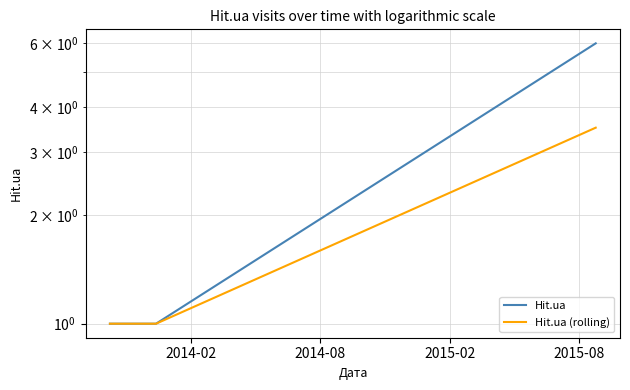

Count the number of categories in the chart.

3